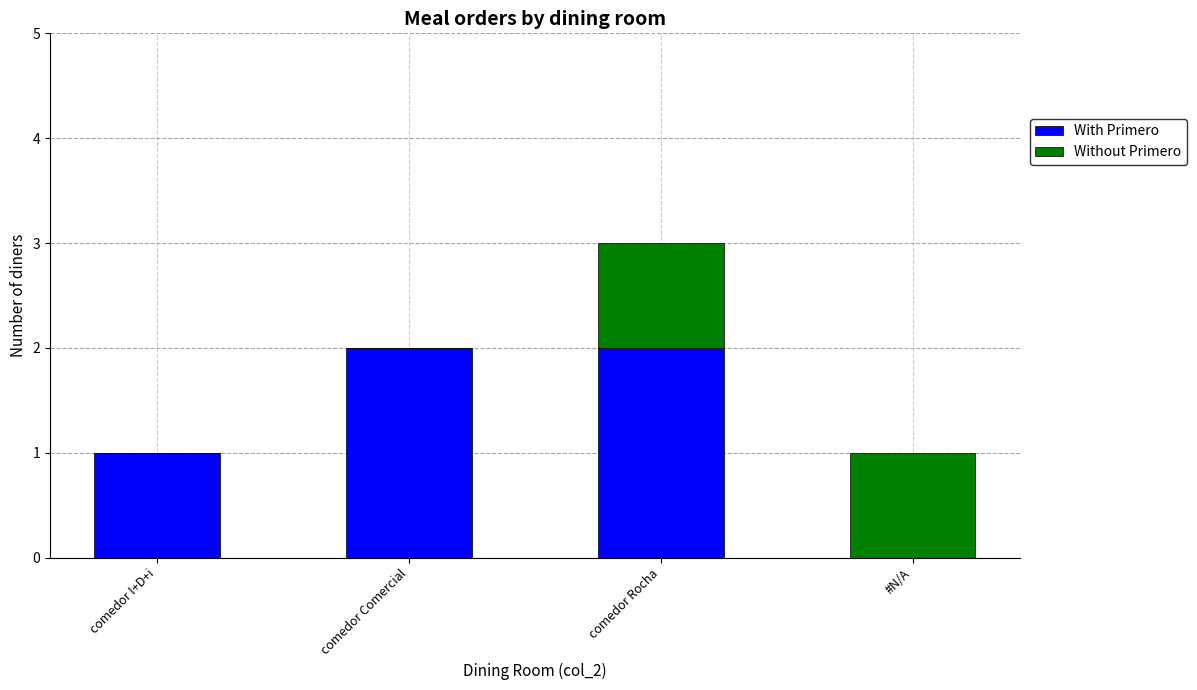

Reading right to left, what are the values for With Primero?

#N/A=0	comedor Rocha=2	comedor Comercial=2	comedor I+D+i=1